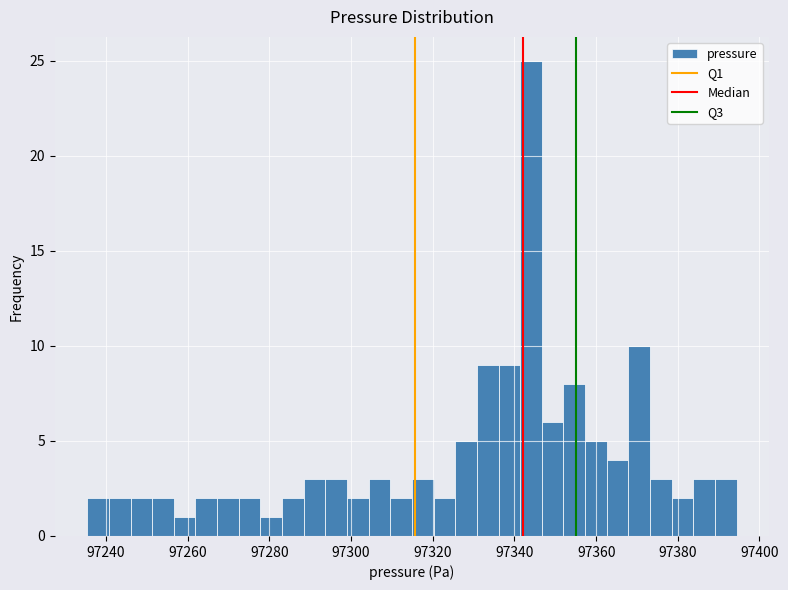

Around what value on the x-axis is the tallest bar? Give the approximate position of its centre, as read against the axis.

97344